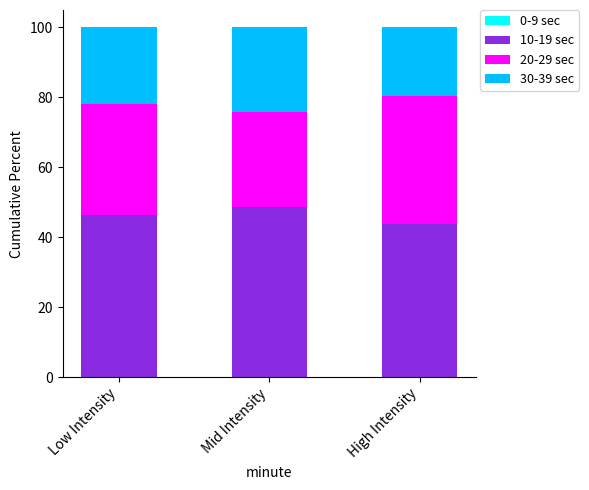

Reading left to right, what are the values for 10-19 sec?

46.3	48.8	43.9